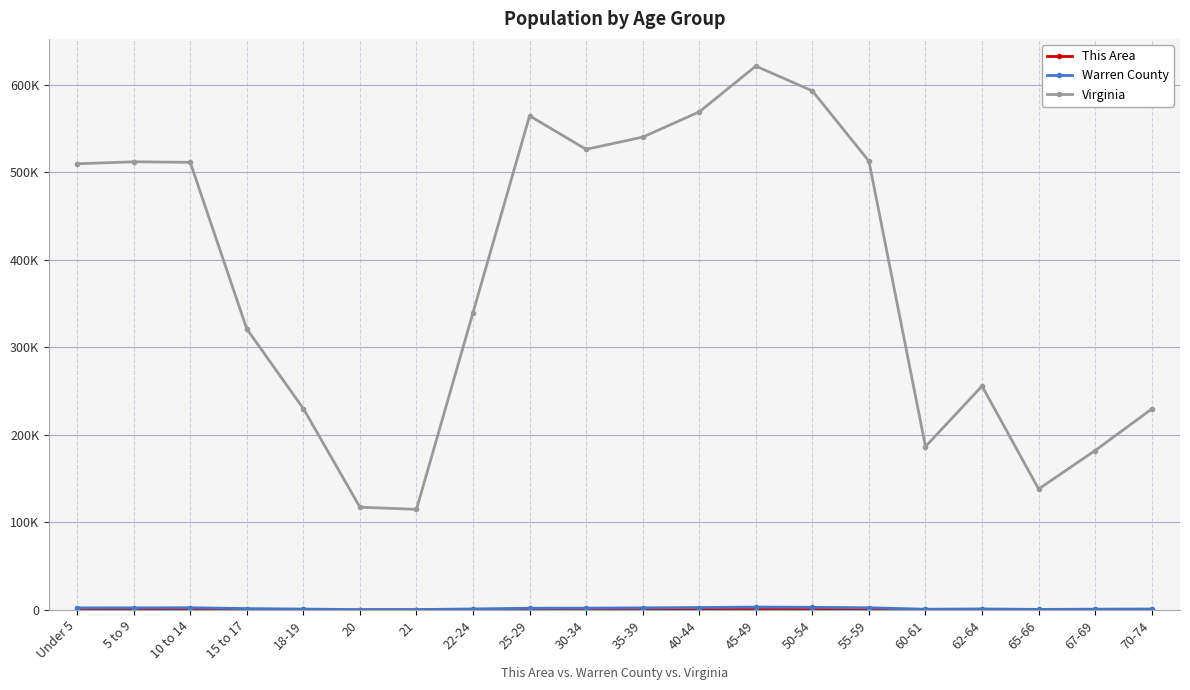

At 18-19, list the series in order from largest to smallest.

Virginia, Warren County, This Area